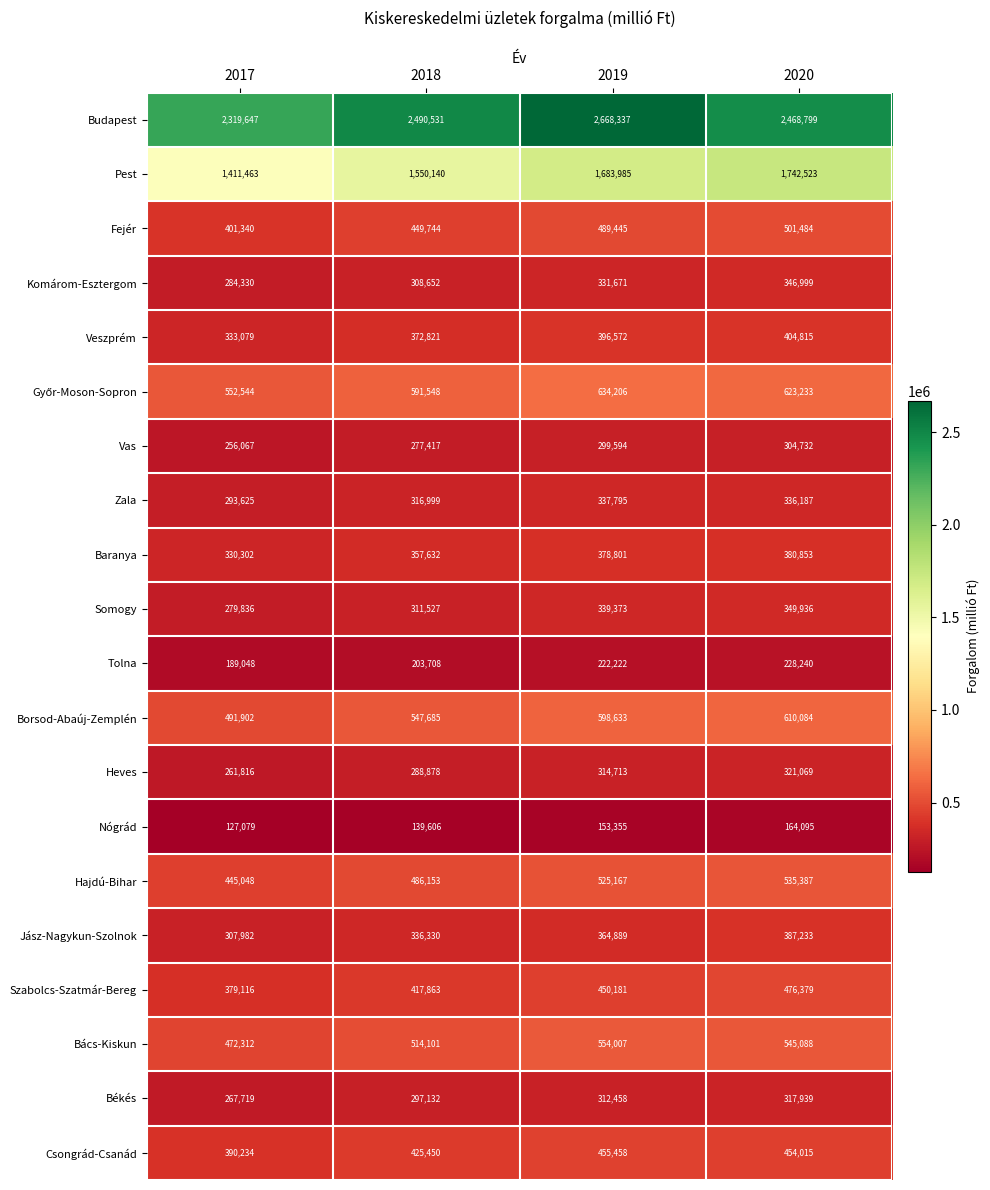

How many Komárom-Esztergom values are between 308652 and 346999?

3